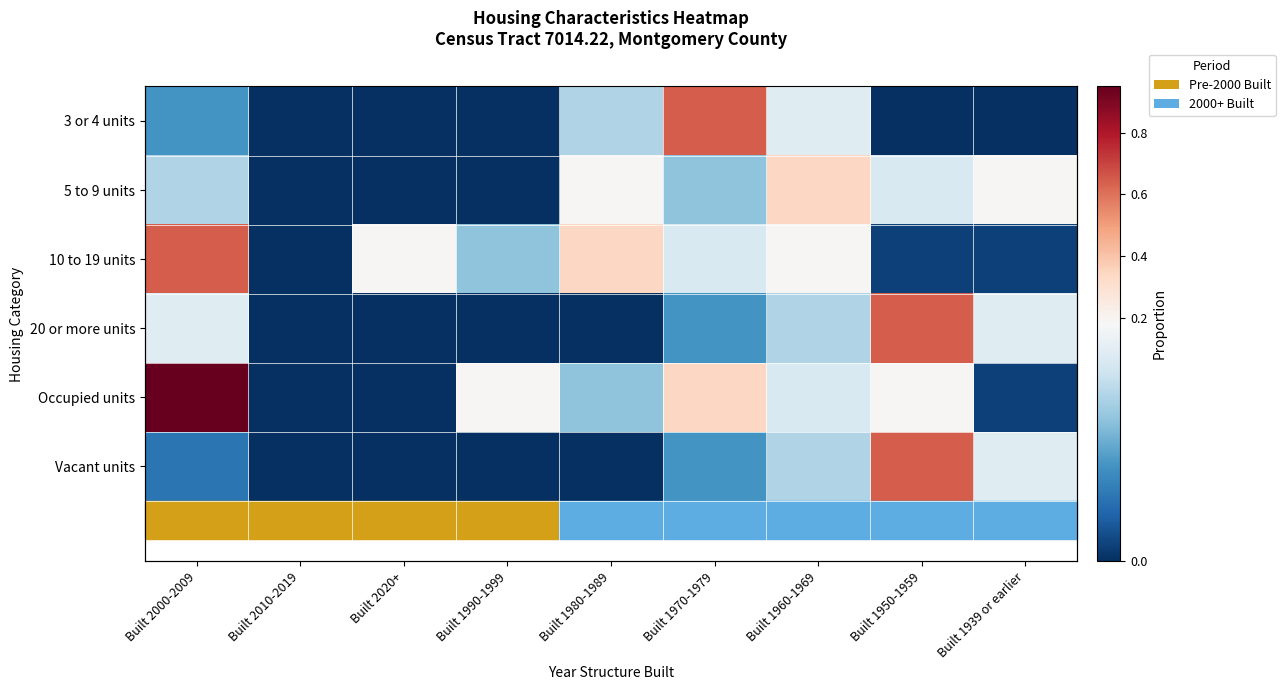

List the labels in order of 3 or 4 units value, smallest first.

Built 2010-2019, Built 2020+, Built 1990-1999, Built 1950-1959, Built 1939 or earlier, Built 2000-2009, Built 1980-1989, Built 1960-1969, Built 1970-1979